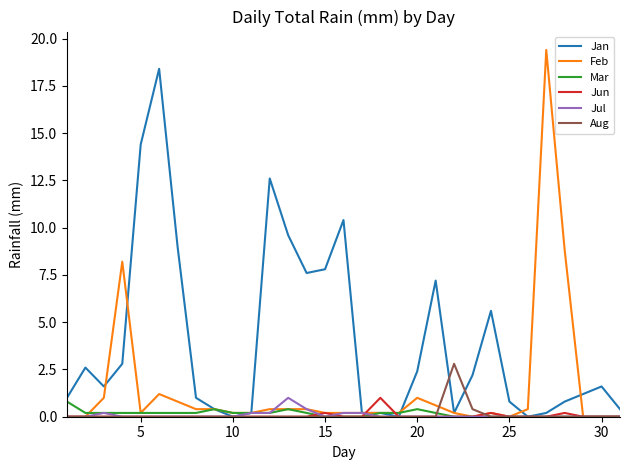

What is the highest value of the Aug series?

2.8